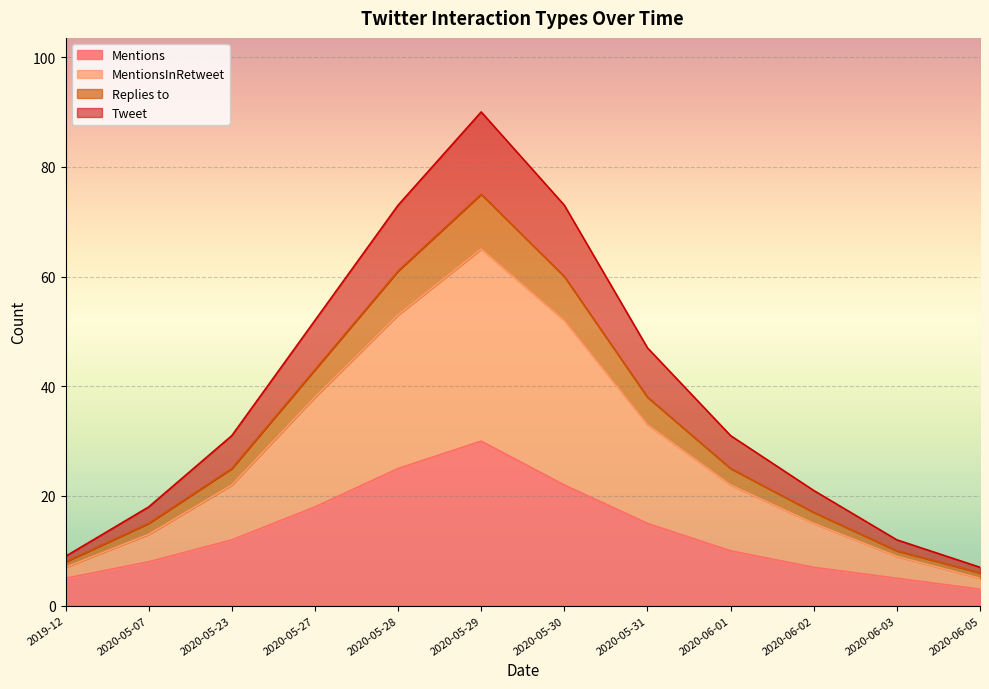

What is the label of the 4th point from the left?

2020-05-27